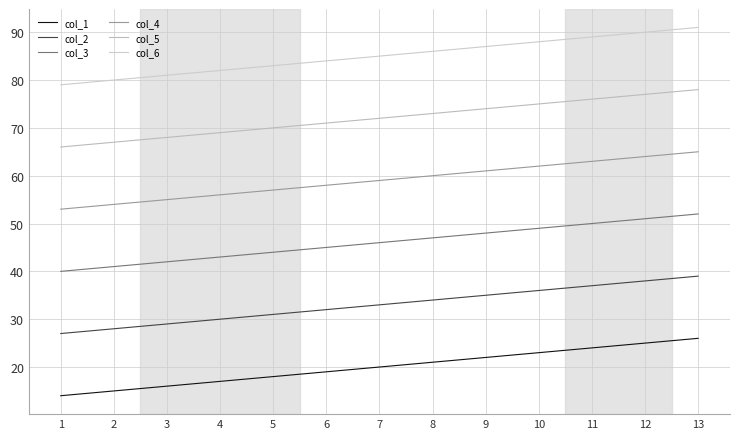

Reading left to right, transcribe all the data shown in this chart.

col_1: 14	15	16	17	18	19	20	21	22	23	24	25	26
col_2: 27	28	29	30	31	32	33	34	35	36	37	38	39
col_3: 40	41	42	43	44	45	46	47	48	49	50	51	52
col_4: 53	54	55	56	57	58	59	60	61	62	63	64	65
col_5: 66	67	68	69	70	71	72	73	74	75	76	77	78
col_6: 79	80	81	82	83	84	85	86	87	88	89	90	91